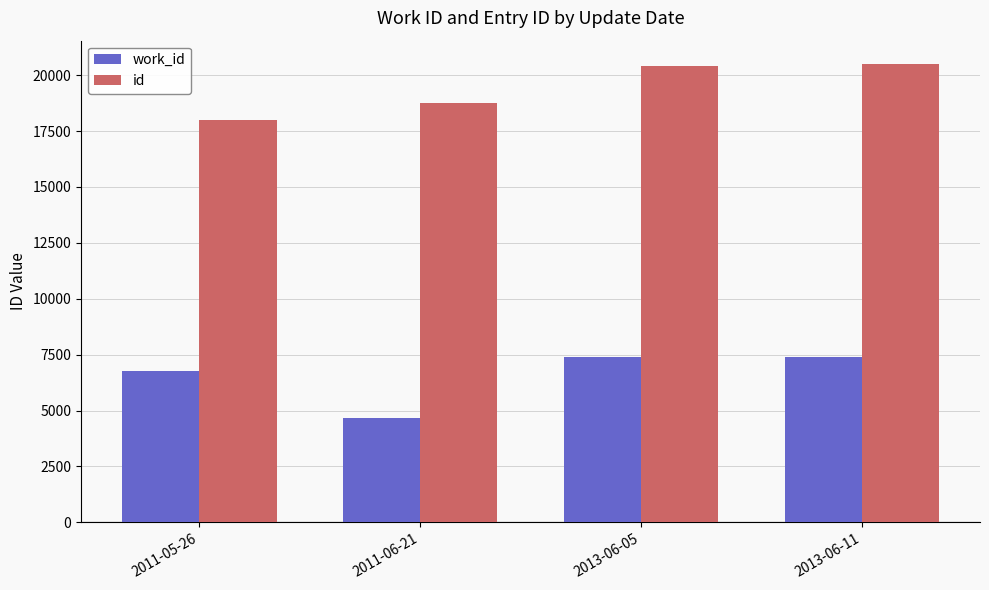

List the series in order of their peak value, highest first.

id, work_id